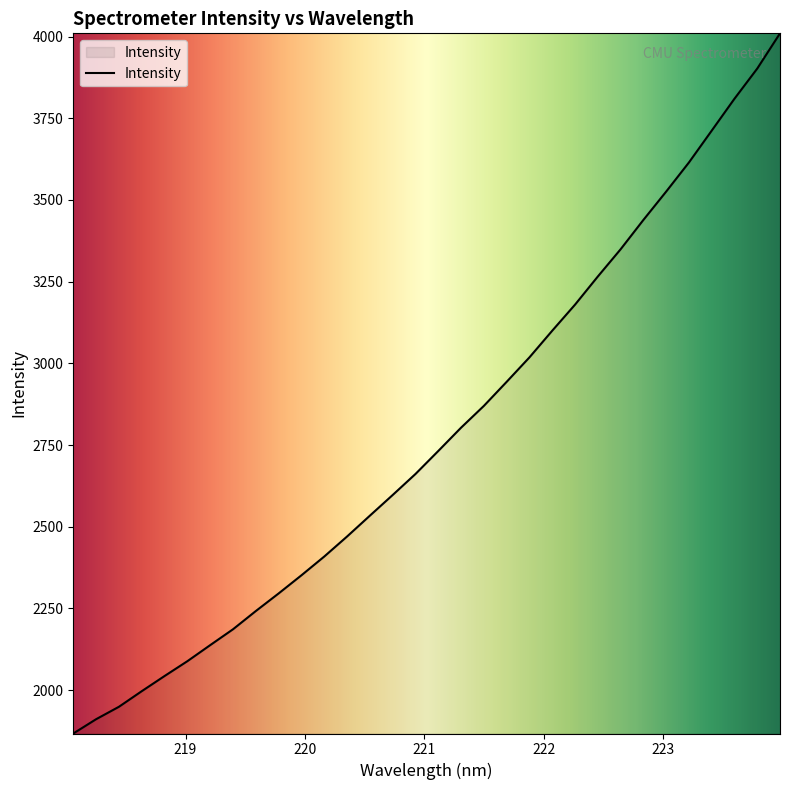

What is the minimum value shown in the chart?

1867.3